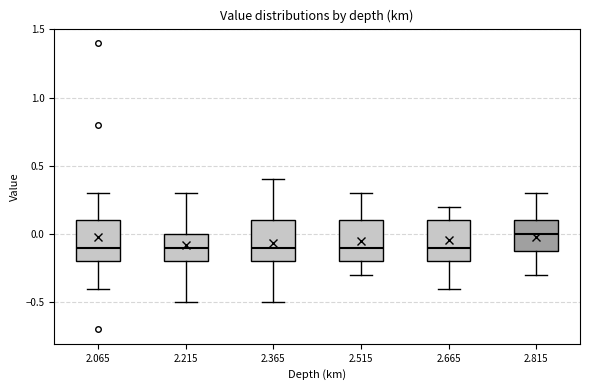

Where does the upper whisker of the box at x = 2.515 end on the y-axis? The values are not printed on the chart, so give them approximately, as read against the axis.

0.3